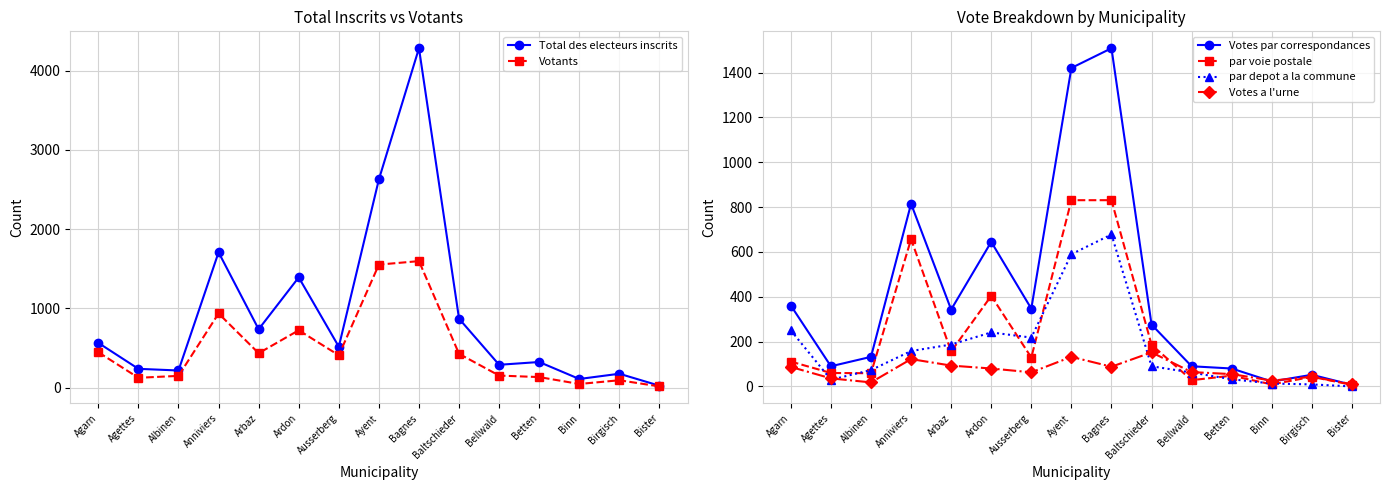

What is the greatest value displayed?

4281